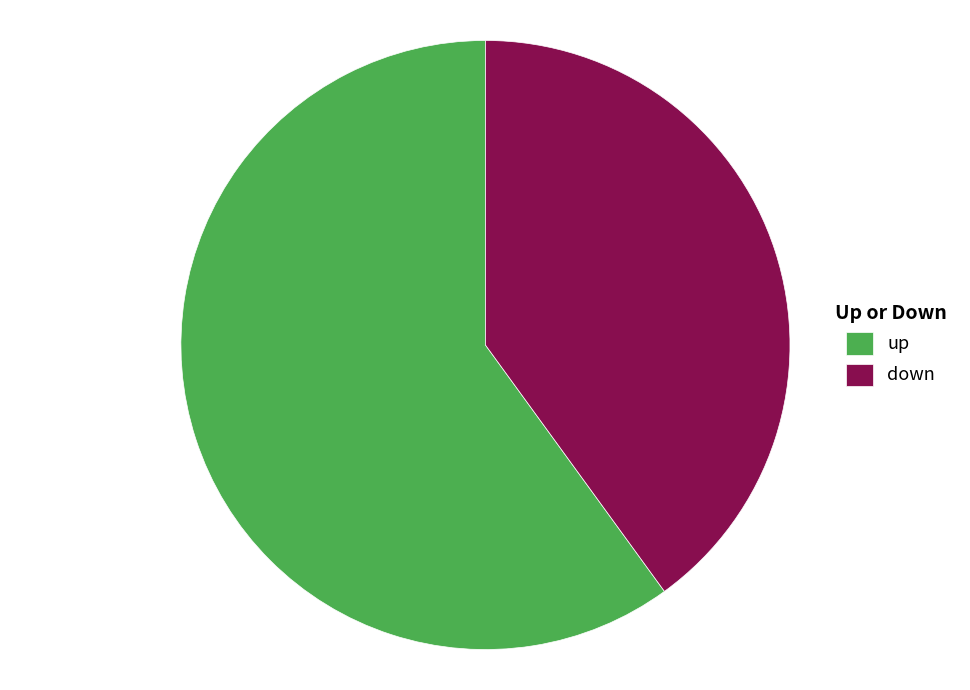

Count the number of slices in the pie.

2